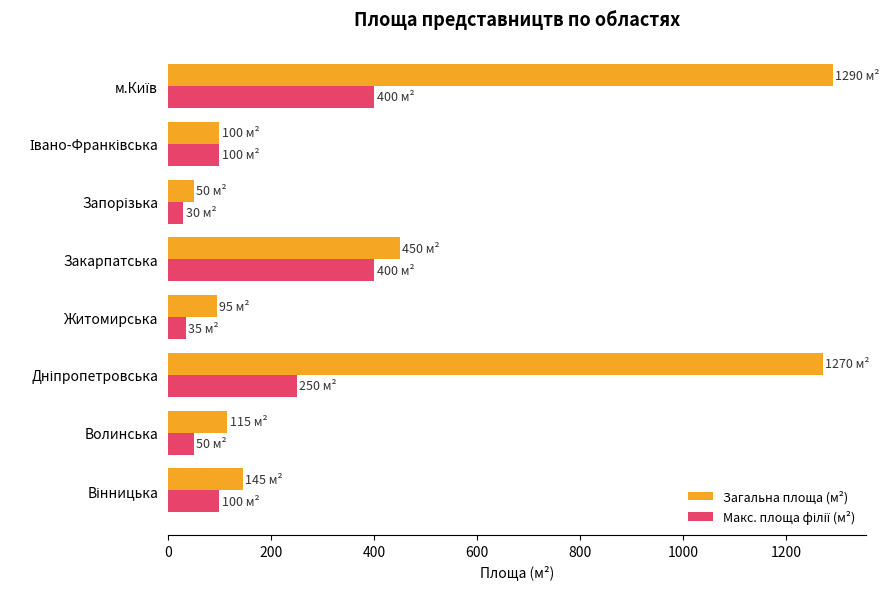

What is the sum of all Загальна площа (м²) values?

3515